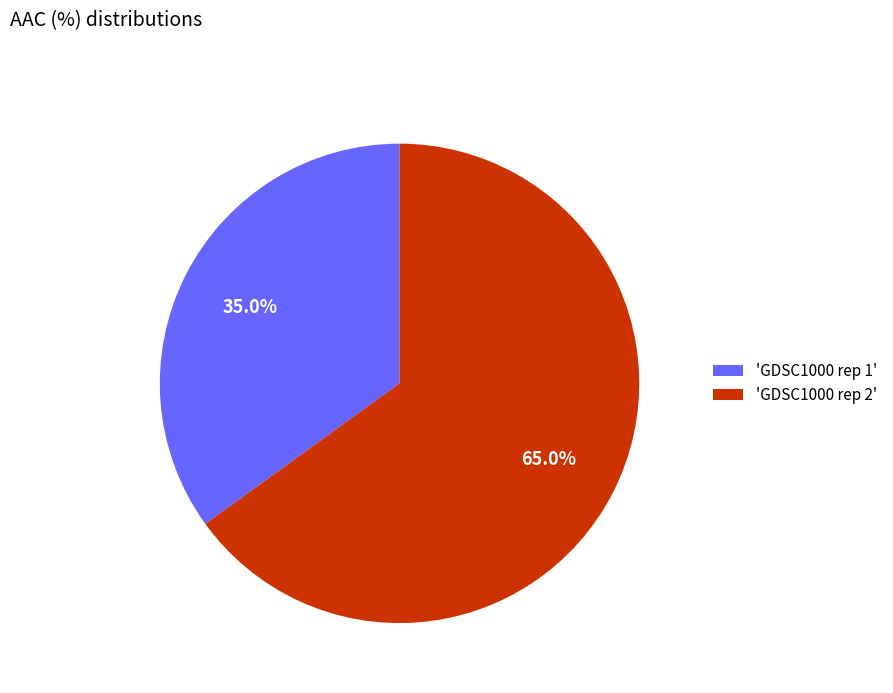

To the nearest percent, what is the difference between the largest and smallest slice percentages?

30%